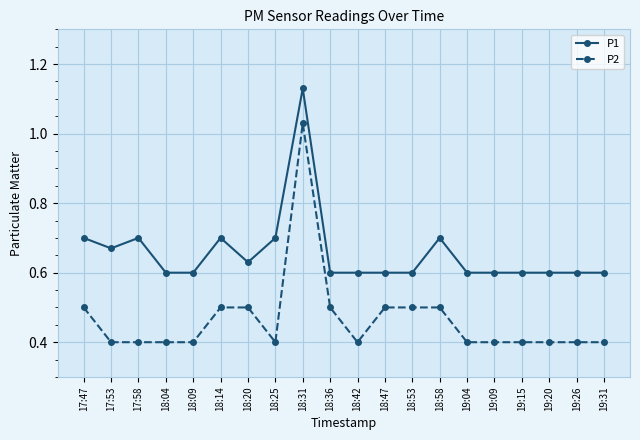

Is it true that P1 equals 0.3 at 17:53?

False